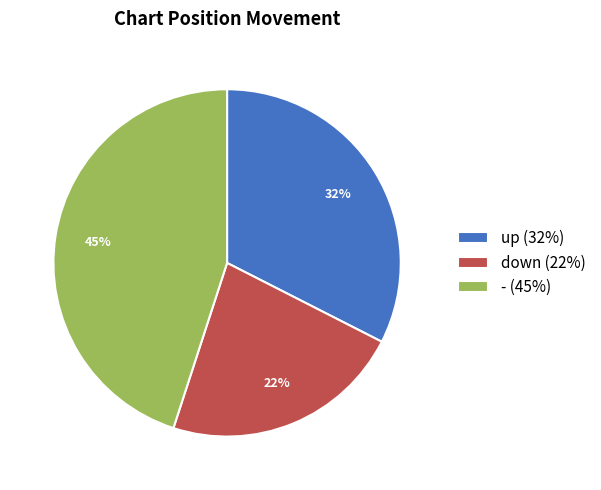

Is there a majority slice in this chart?

No